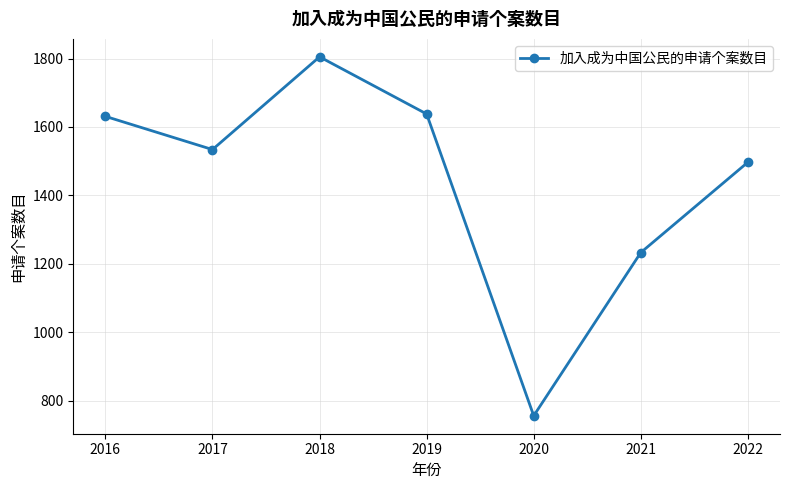

Reading left to right, transcribe all the data shown in this chart.

1631	1534	1805	1638	756	1233	1497